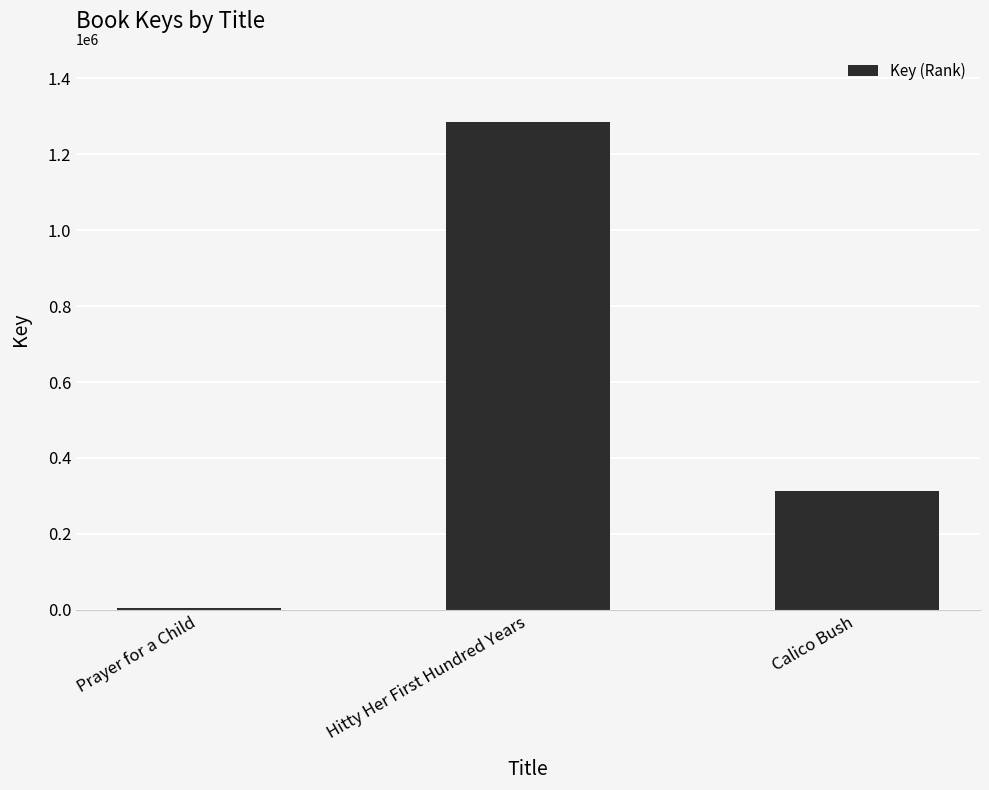

What is the sum of all values?

1605154